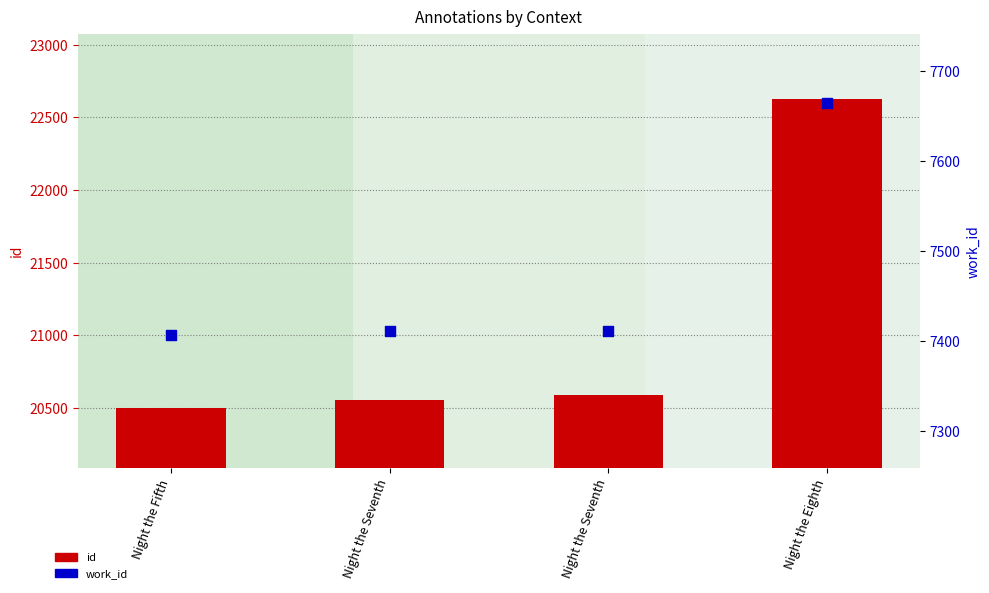

Which series reaches the minimum Y coordinate?

work_id